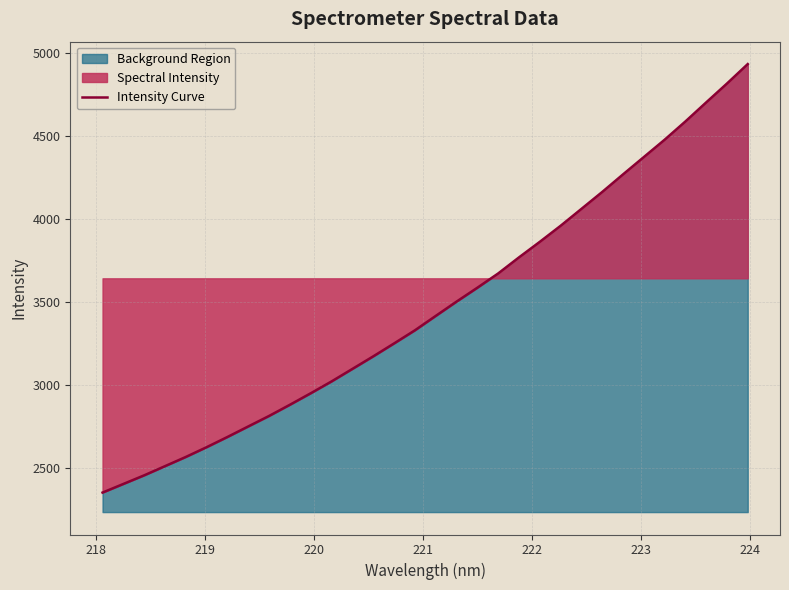

What is the greatest value displayed?

4933.6